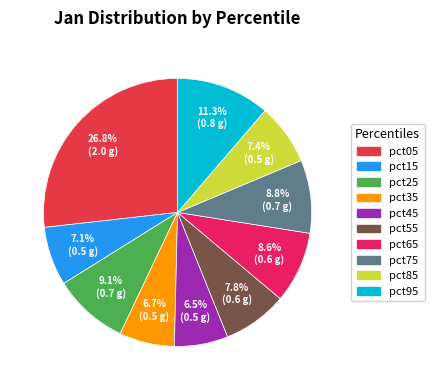

To the nearest percent, what is the combined percentage of pct35 and pct15?

14%